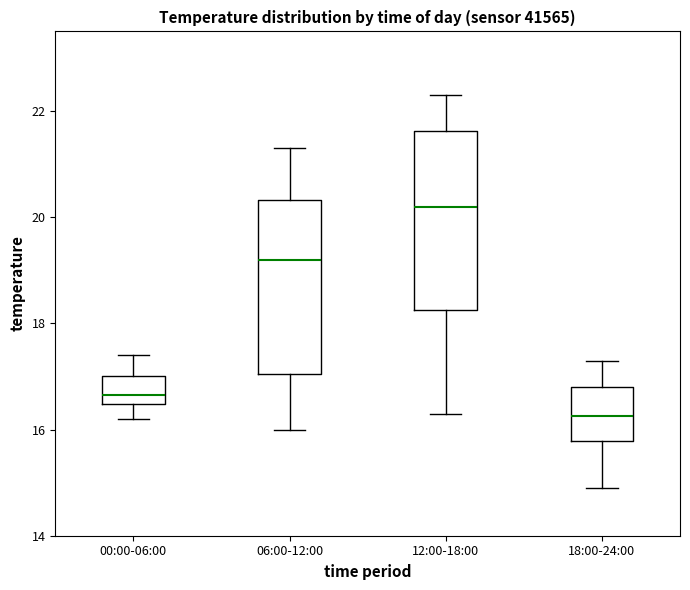

Reading left to right, transcribe this box plot: for each box, give where its median line is, the range the box spans, and where its two whiskers end, as read against the y-axis. The values are not printed on the chart, so give them approximately, as read against the axis.

00:00-06:00: median 16.6, box 16.4 to 17.0, whiskers 16.2 to 17.4
06:00-12:00: median 19.2, box 17.0 to 20.4, whiskers 16.0 to 21.4
12:00-18:00: median 20.2, box 18.2 to 21.6, whiskers 16.4 to 22.4
18:00-24:00: median 16.2, box 15.8 to 16.8, whiskers 15.0 to 17.4